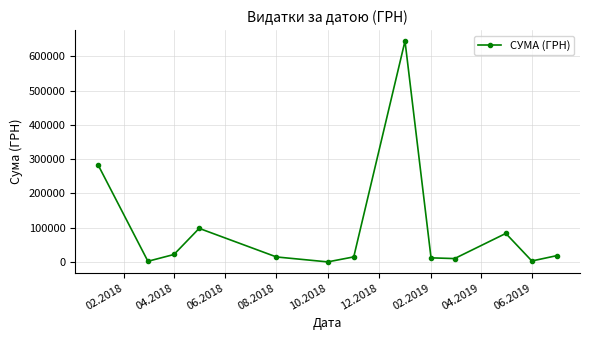

True or false: the data has more than 2 interior local peaks.

True